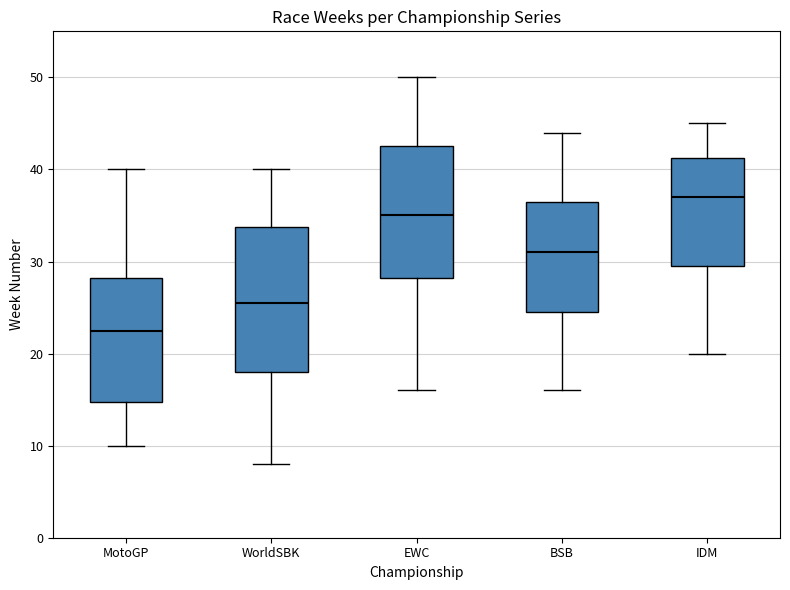

Reading left to right, transcribe this box plot: for each box, give where its median line is, the range the box spans, and where its two whiskers end, as read against the y-axis. The values are not printed on the chart, so give them approximately, as read against the axis.

MotoGP: median 23, box 15 to 28, whiskers 10 to 40
WorldSBK: median 26, box 18 to 34, whiskers 8 to 40
EWC: median 35, box 28 to 43, whiskers 16 to 50
BSB: median 31, box 25 to 37, whiskers 16 to 44
IDM: median 37, box 30 to 41, whiskers 20 to 45